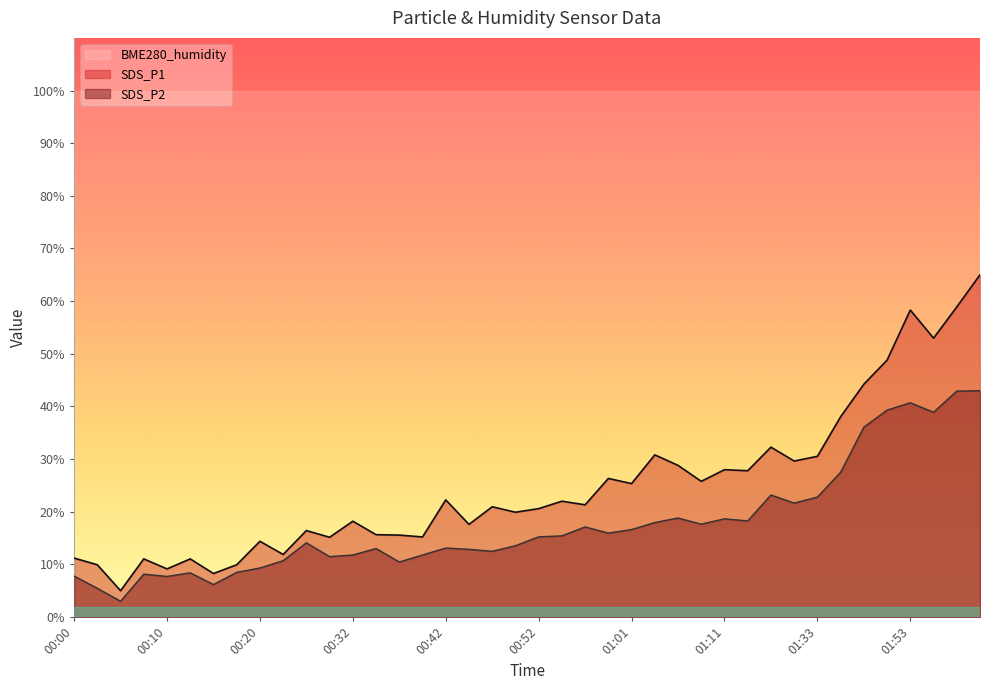

True or false: SDS_P1 and SDS_P2 intersect in this chart.

False